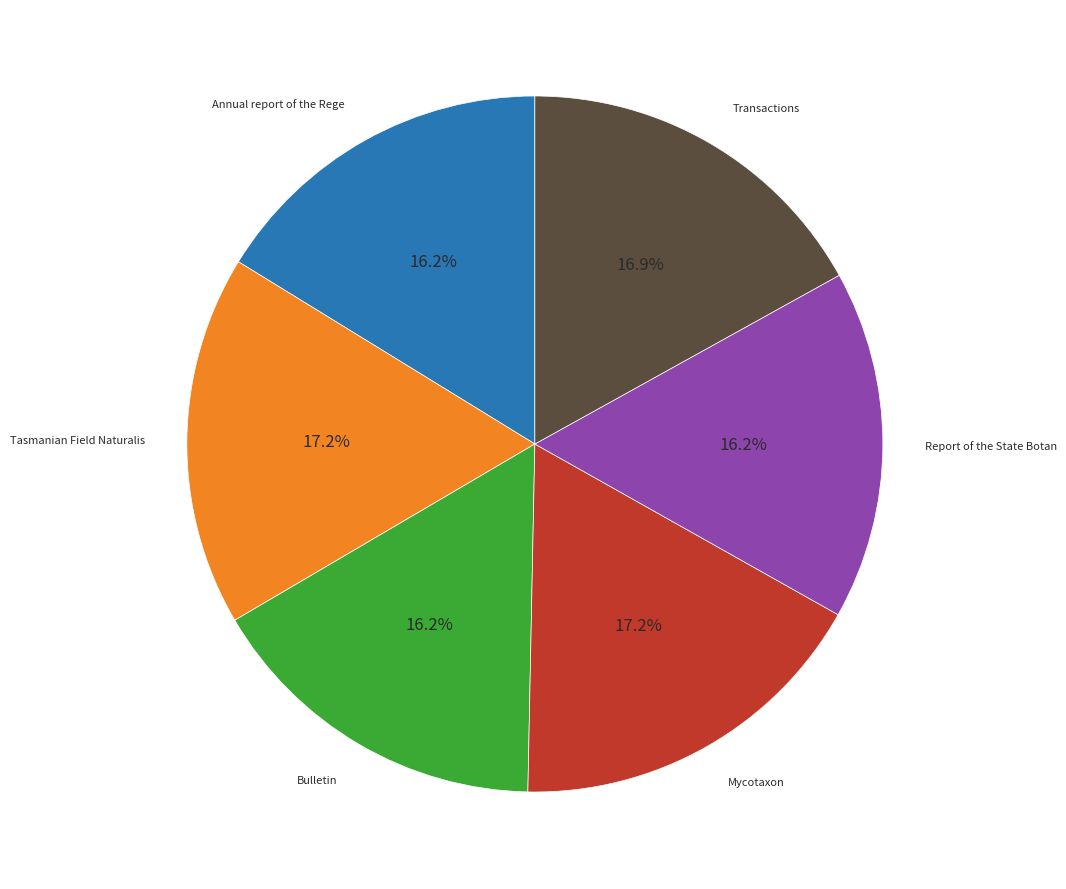

Is there a majority slice in this chart?

No